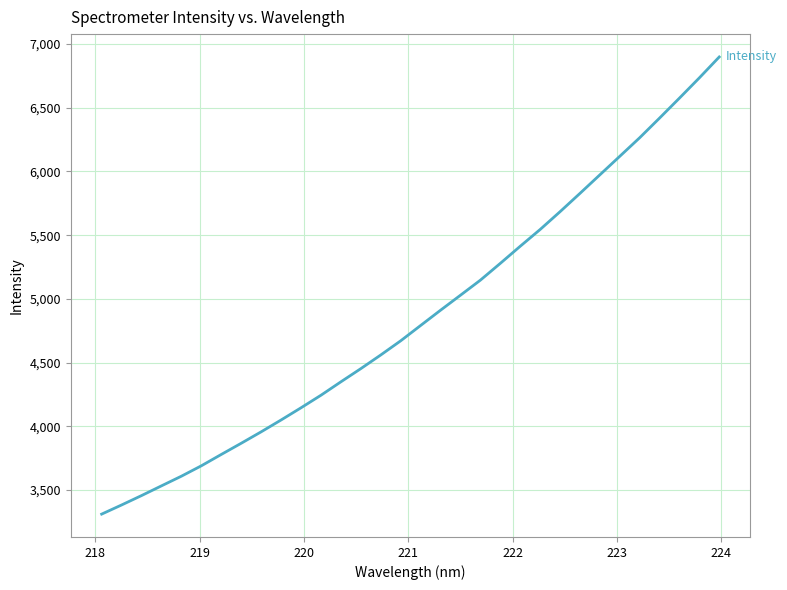

What is the difference between the maximum and minimum values?

3587.6